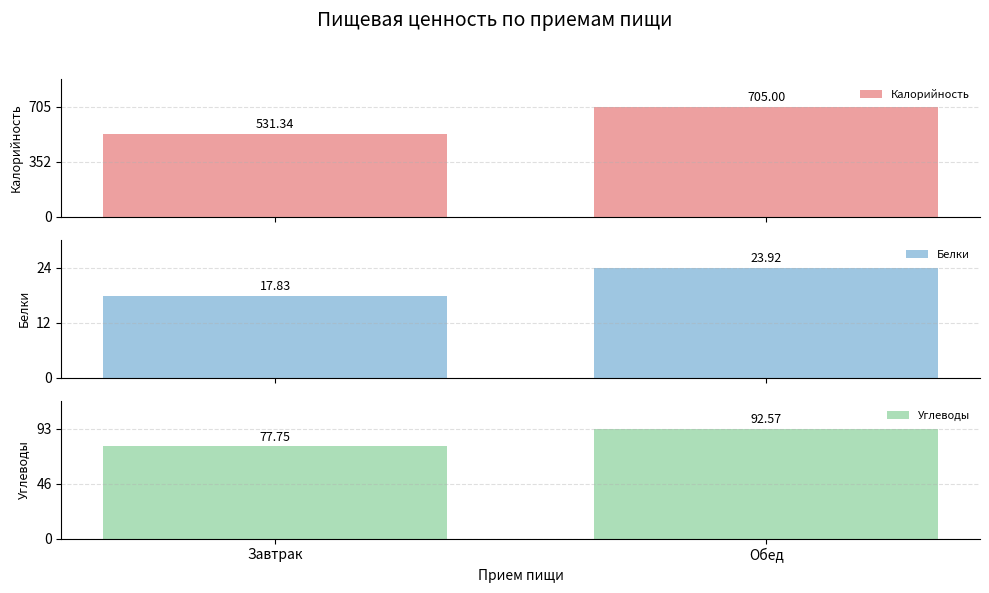

At which label does Калорийность reach its minimum?

Завтрак